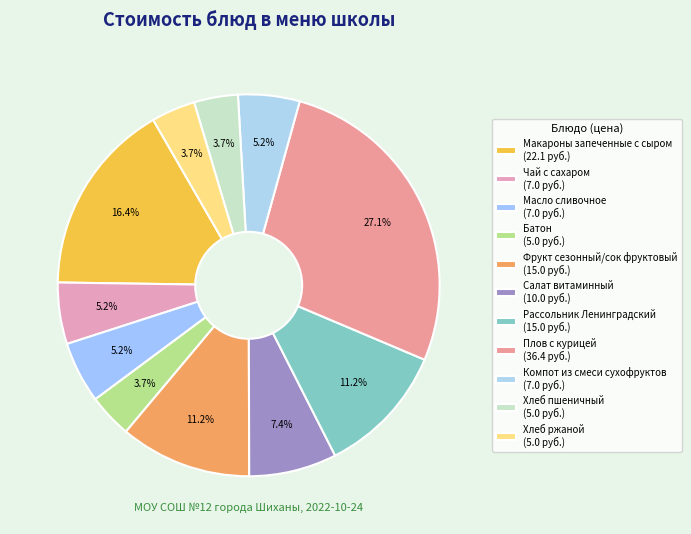

What percentage is NOT represented by Фрукт сезонный/сок фруктовый?

88.8%